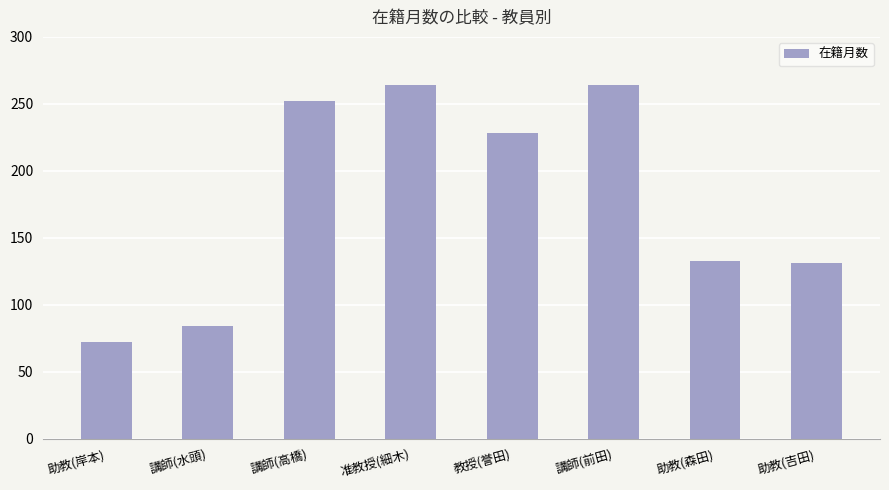

How many values are below 228?

4